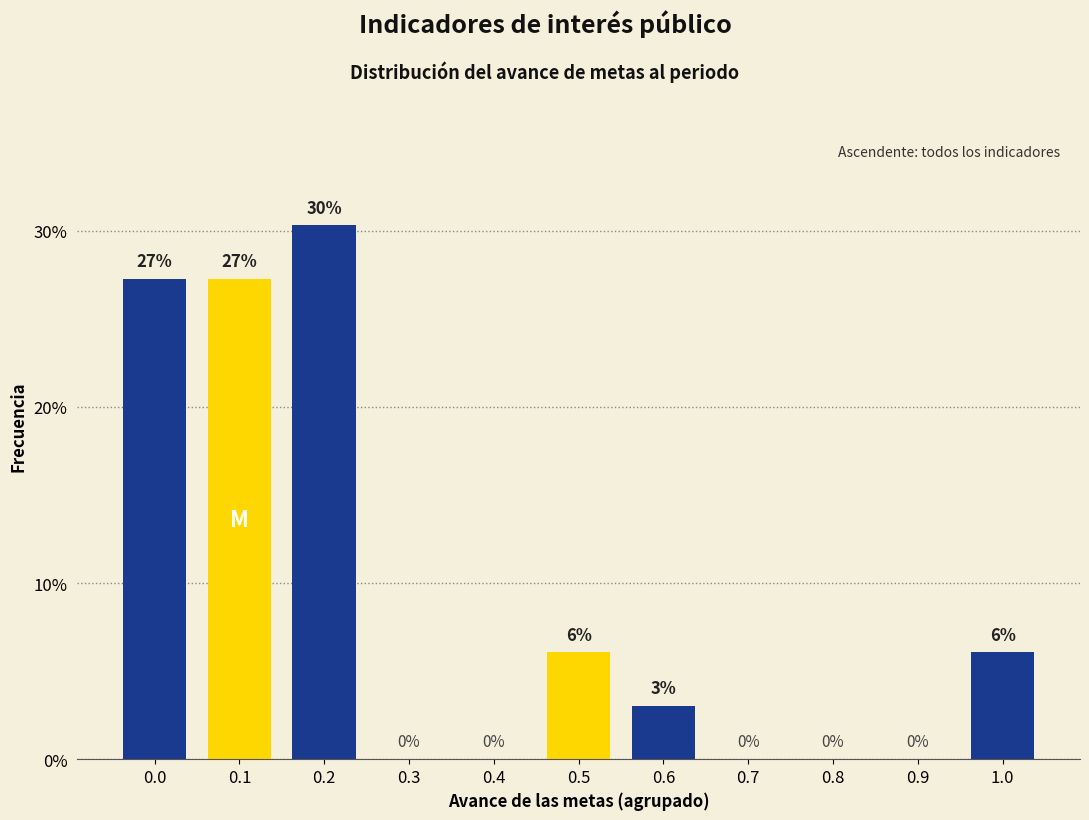

What is the sum of the values at 0.6 and 0.3?

3.0